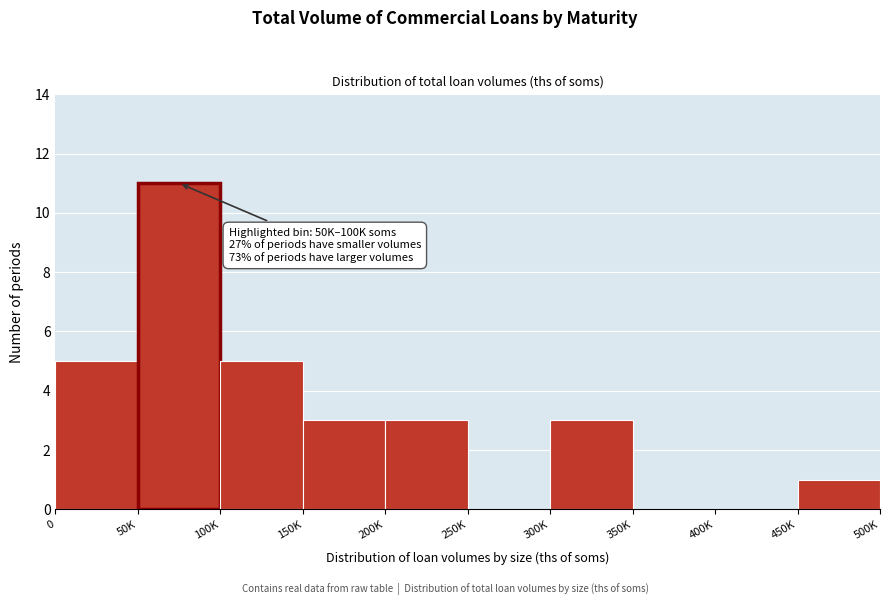

Reading right to left, extract all data points from this chart.

450K=1	400K=0	350K=0	300K=3	250K=0	200K=3	150K=3	100K=5	50K=11	0=5